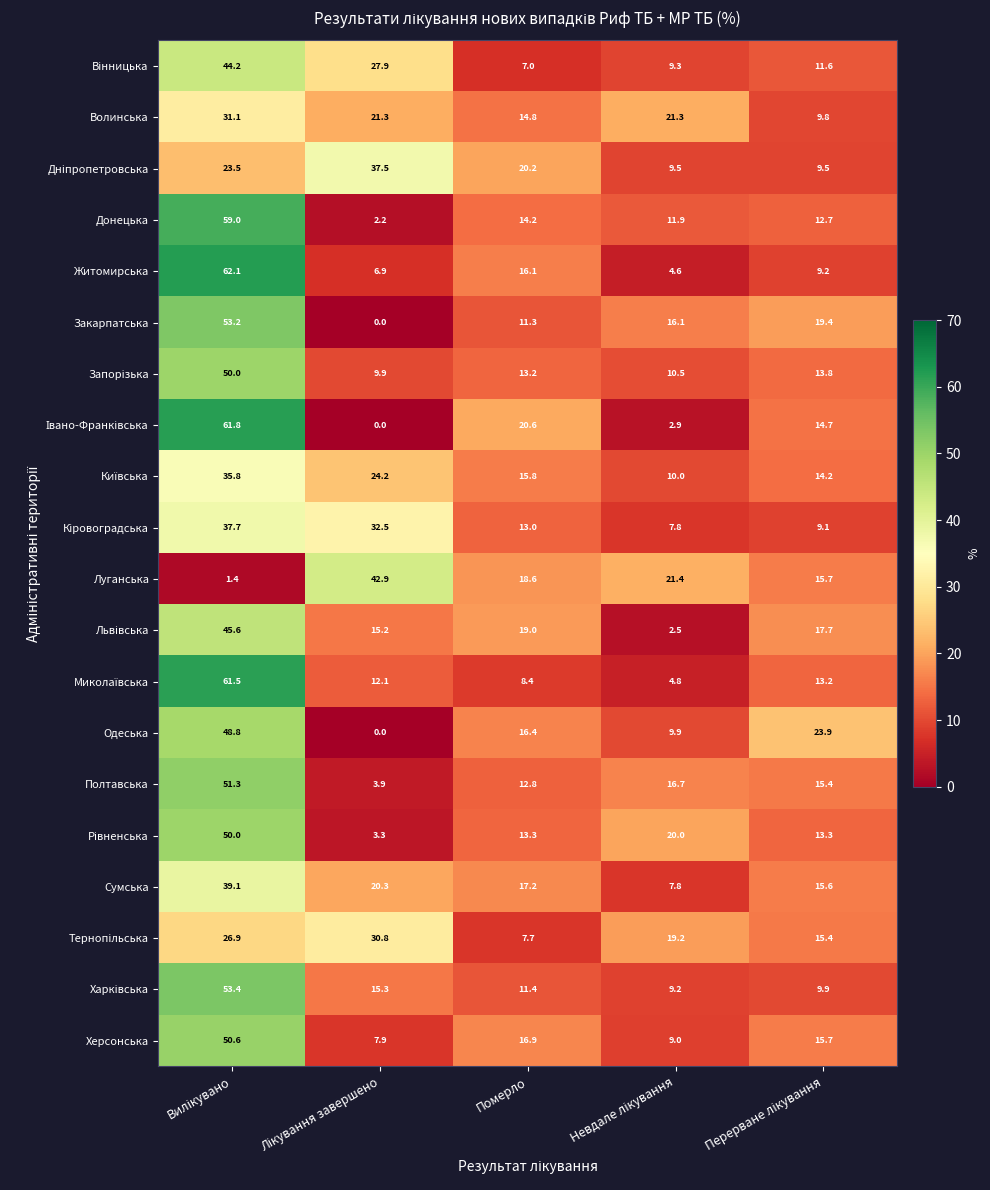

Is it true that Луганська equals 18.6 at Померло?

True